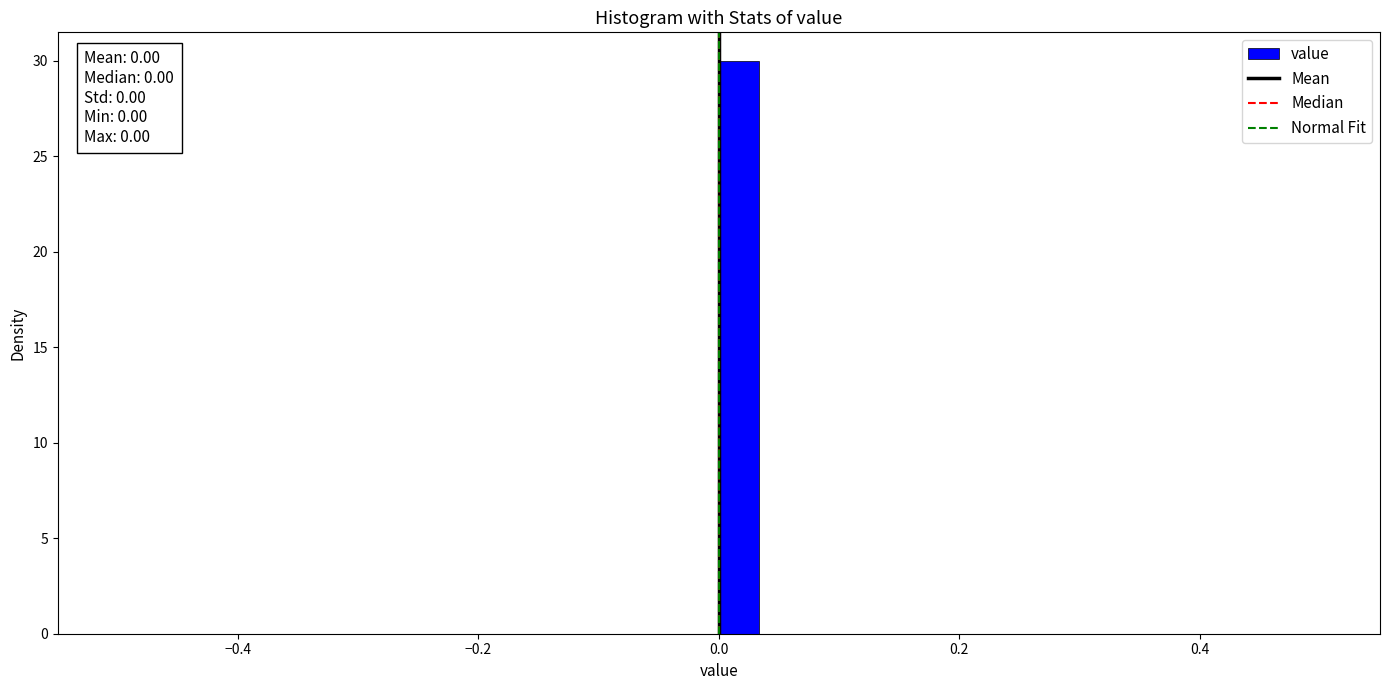

Read against the x-axis, roughly where is the centre of the tallest bar?

0.02